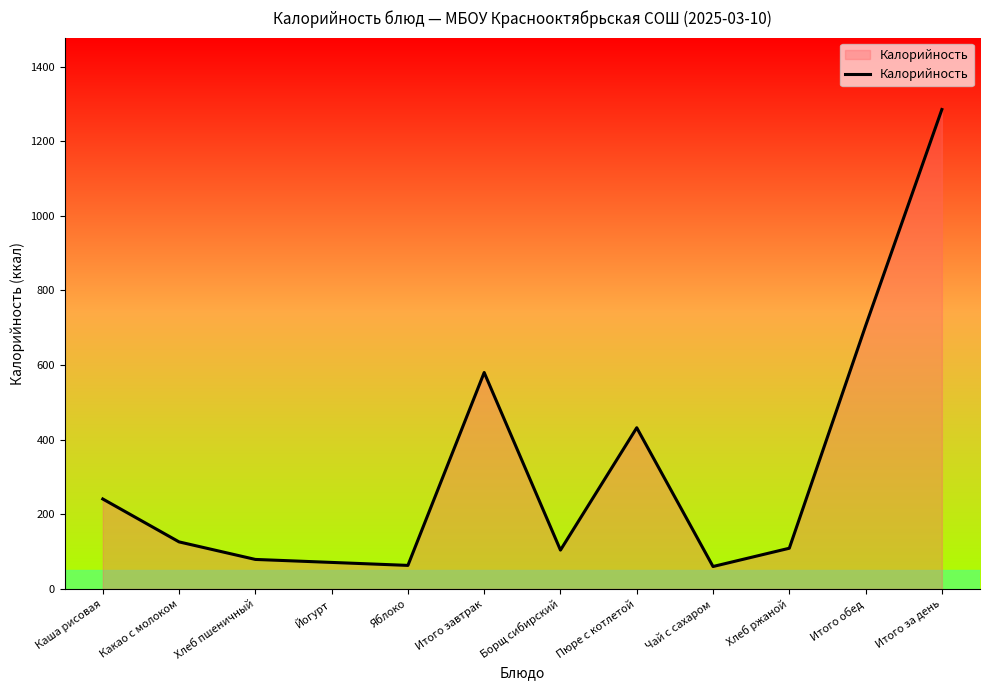

True or false: there are more than 0 points higher than both neighbors.

True